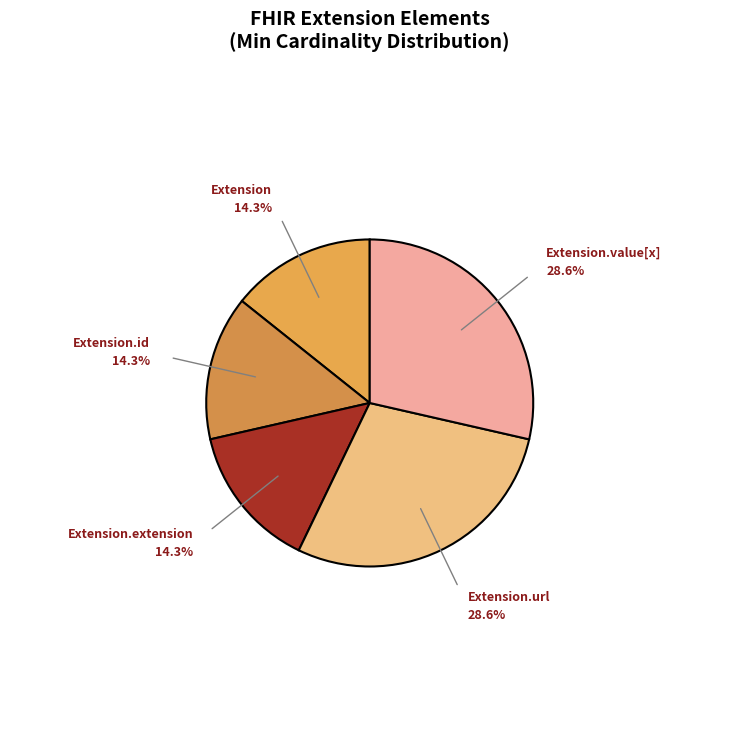

Count the number of slices in the pie.

5